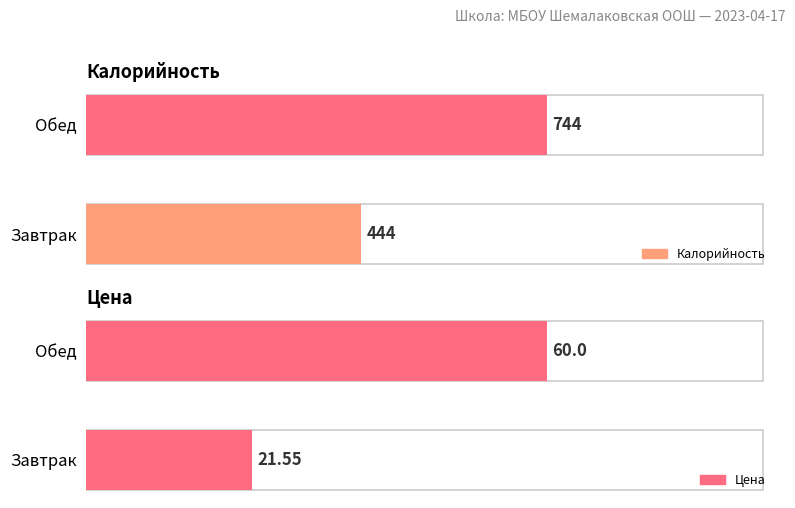

Does the chart contain any negative values?

No